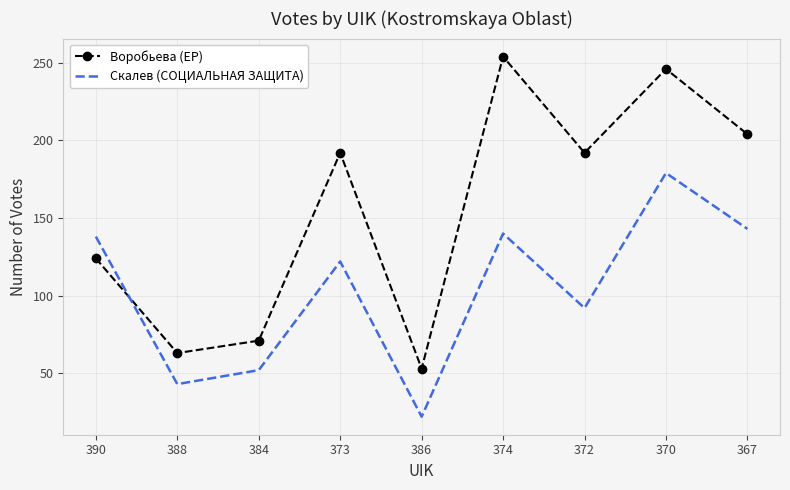

Which category has the highest value in the Воробьева (ЕР) series?

374